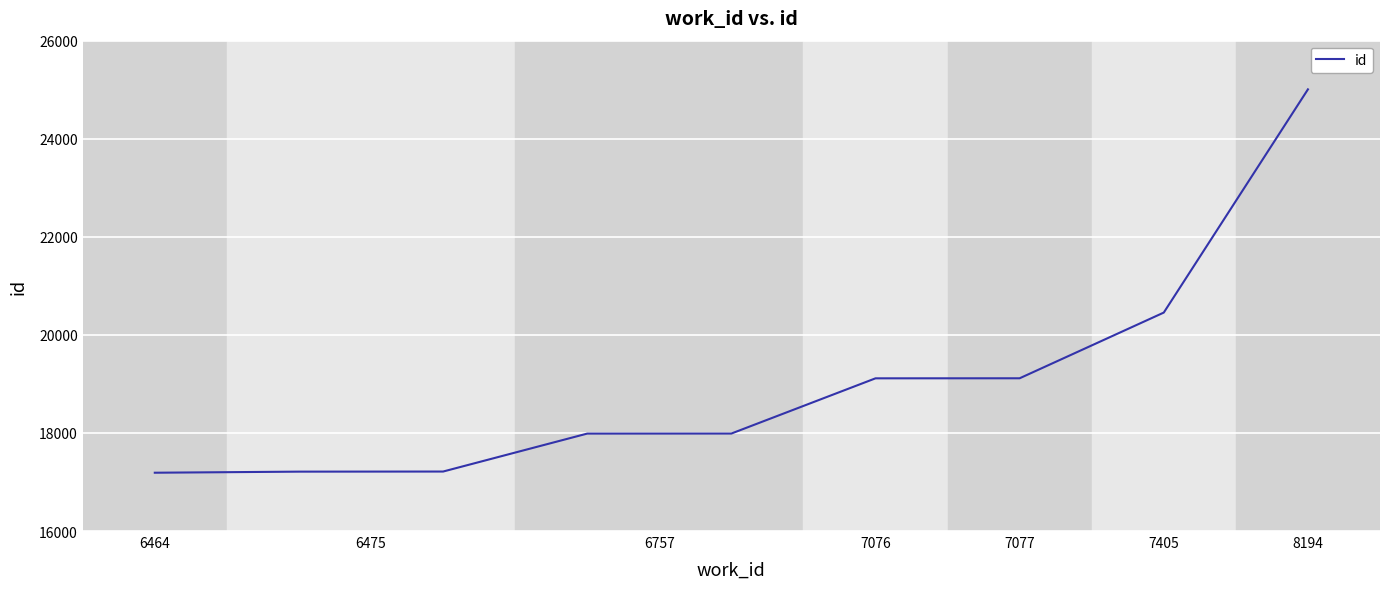

What is the difference between the maximum and minimum values?

7818